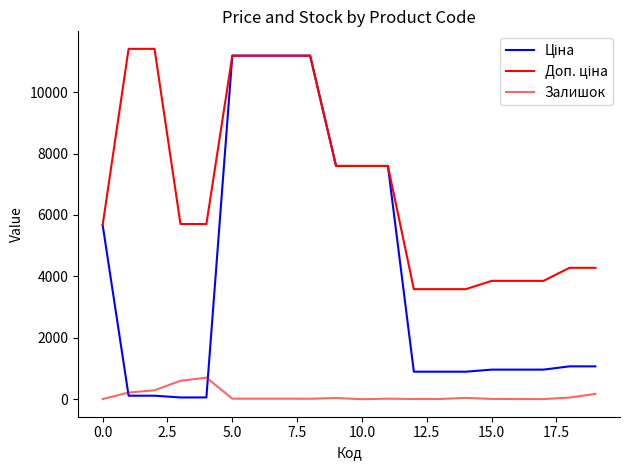

True or false: Ціна and Доп. ціна cross at least once.

False